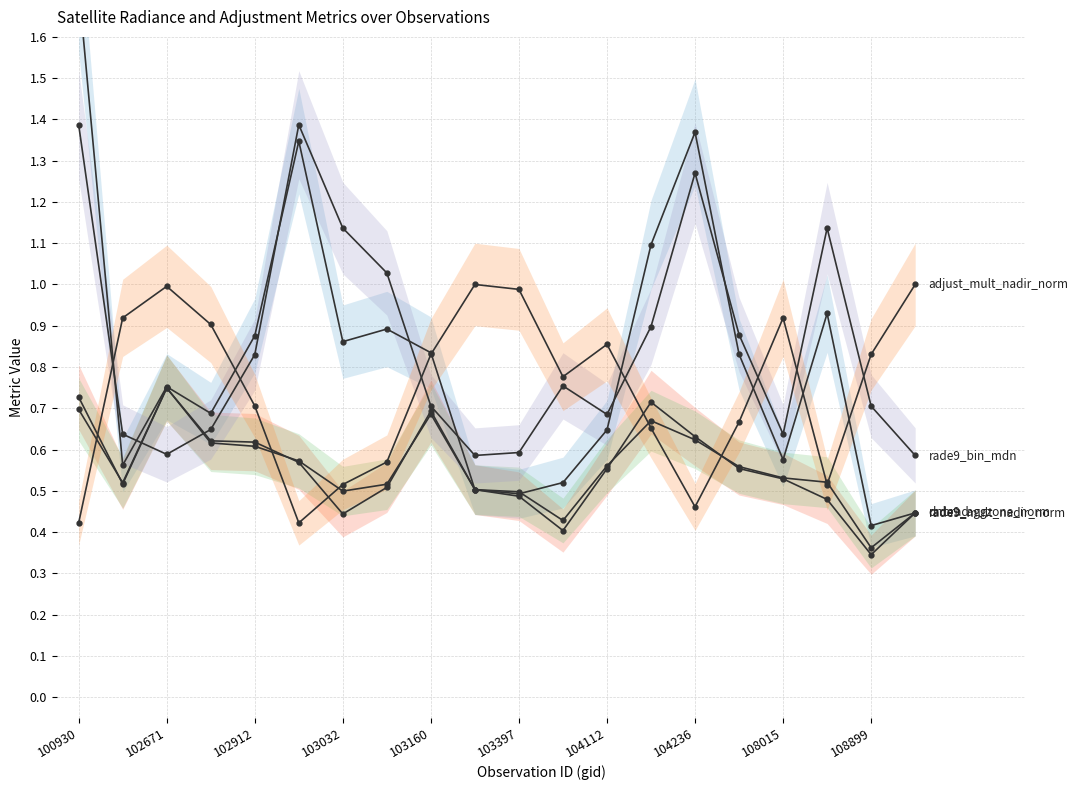

In rade9_mult_nadir_norm, how many points are lower than both neighbors (excluding endpoints)?

4